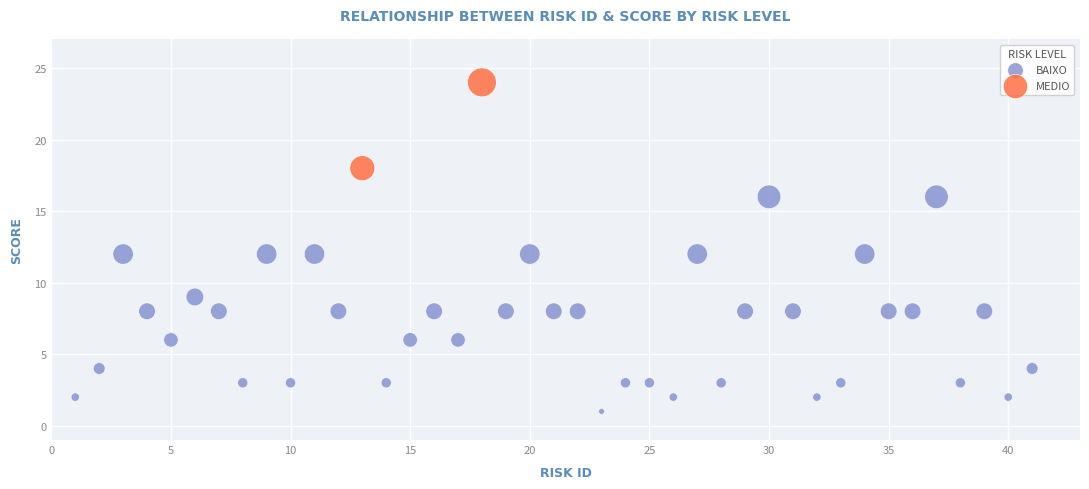

What are all the series names shown in the legend?

BAIXO, MEDIO